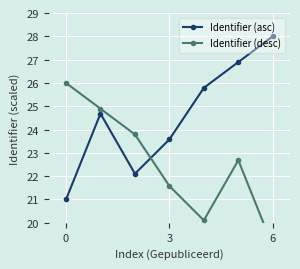

True or false: Identifier (desc) has a value of 33.0 at 3.

False